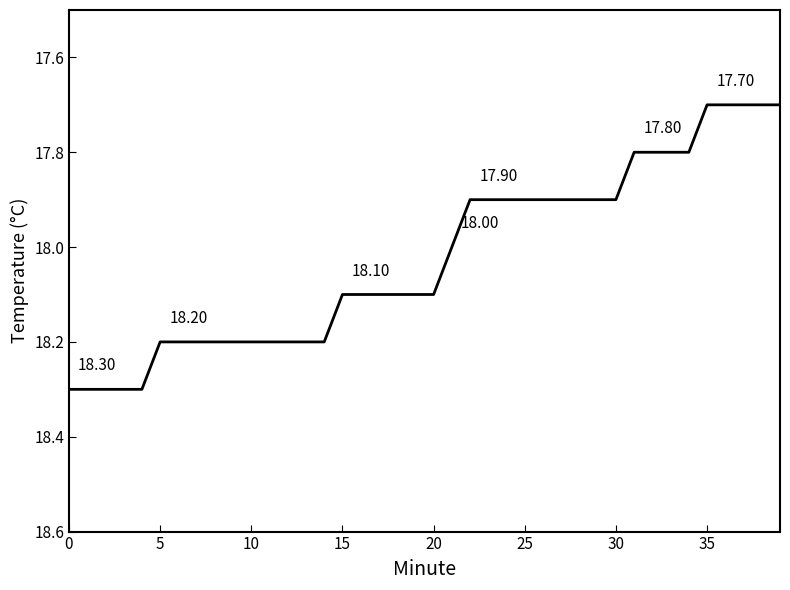

What is the difference between the maximum and minimum values?

0.6